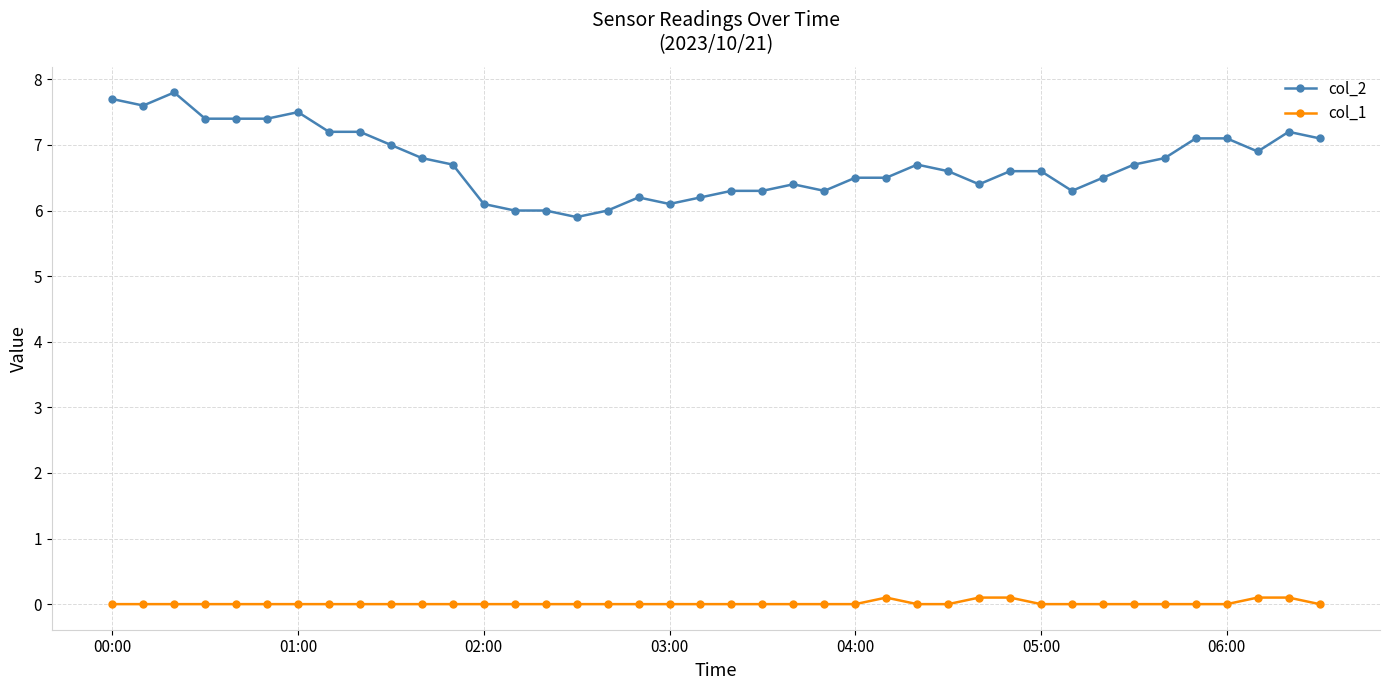

Which series has the largest total across all categories?

col_2